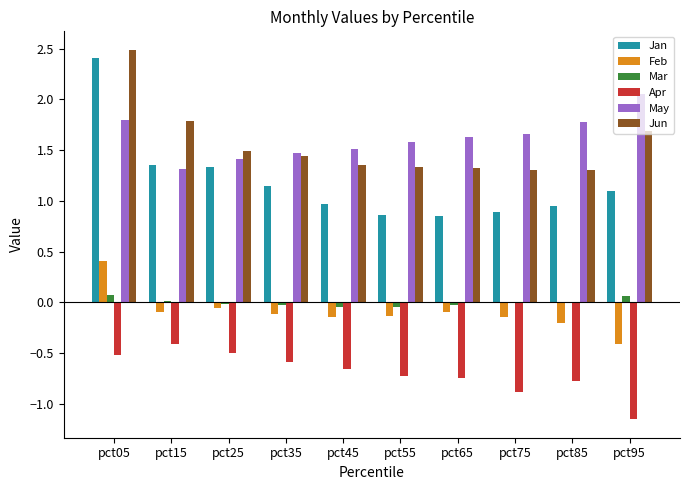

Is the value of Apr at pct15 greater than the value of Jun at pct35?

No